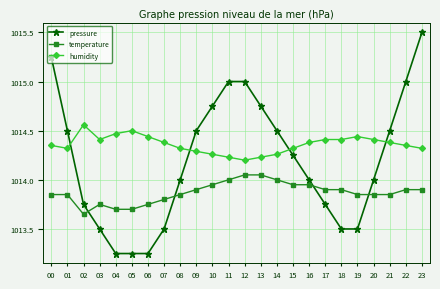

True or false: pressure and humidity intersect in this chart.

True